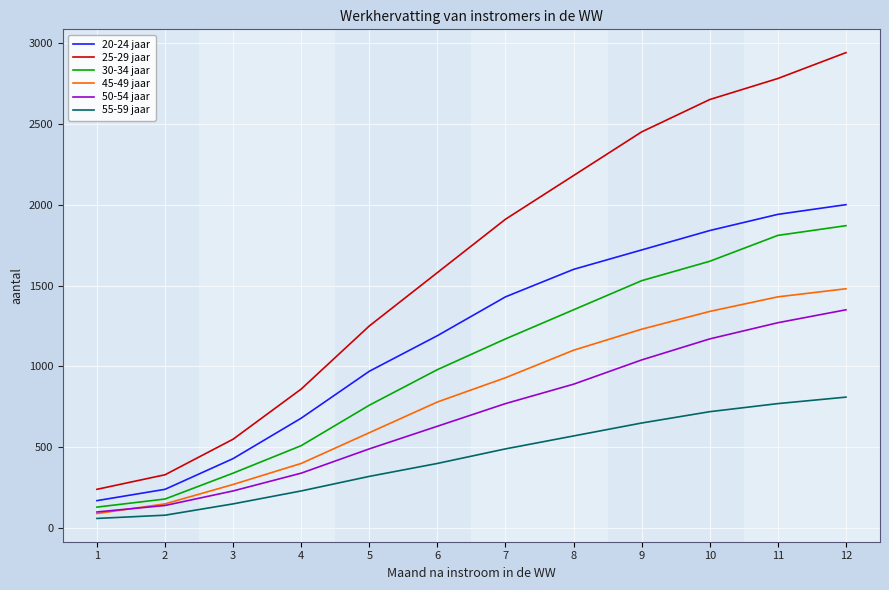

Reading left to right, transcribe all the data shown in this chart.

20-24 jaar: 170	240	430	680	970	1190	1430	1600	1720	1840	1940	2000
25-29 jaar: 240	330	550	860	1250	1580	1910	2180	2450	2650	2780	2940
30-34 jaar: 130	180	340	510	760	980	1170	1350	1530	1650	1810	1870
45-49 jaar: 90	150	270	400	590	780	930	1100	1230	1340	1430	1480
50-54 jaar: 100	140	230	340	490	630	770	890	1040	1170	1270	1350
55-59 jaar: 60	80	150	230	320	400	490	570	650	720	770	810